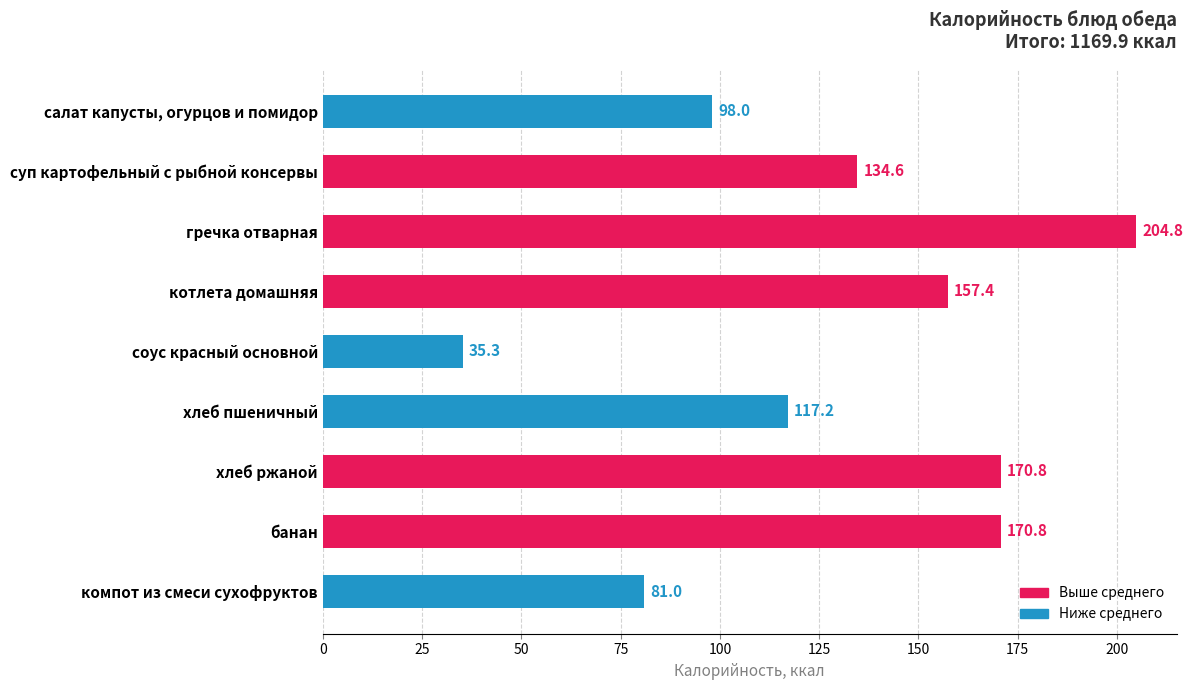

Where is the data nearest to the value 120?

хлеб пшеничный